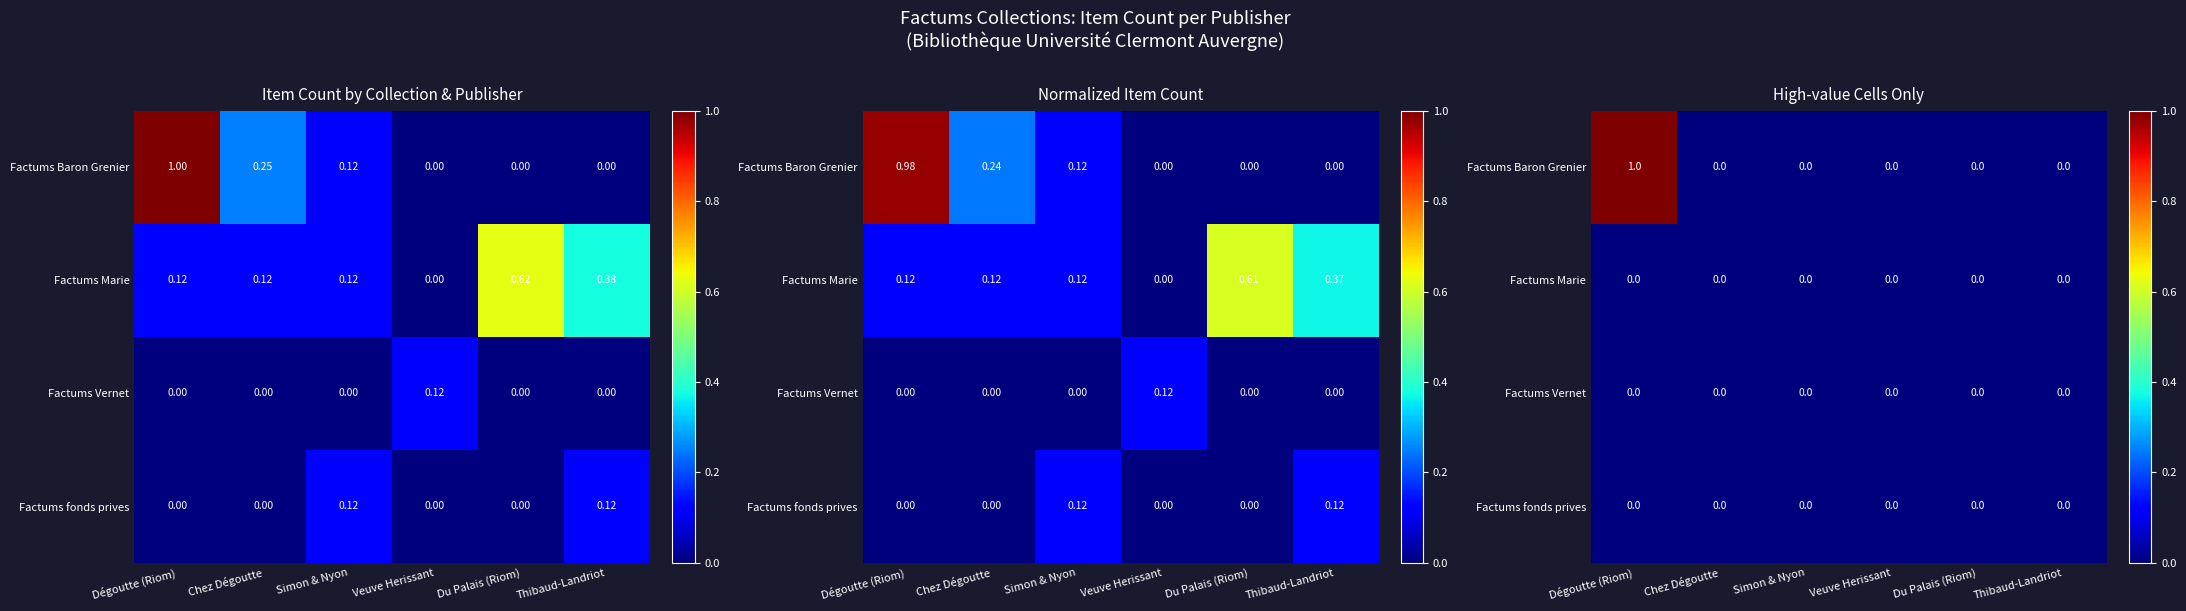

Between Chez Dégoutte and Simon & Nyon, which series saw the biggest shift?

Factums Baron Grenier